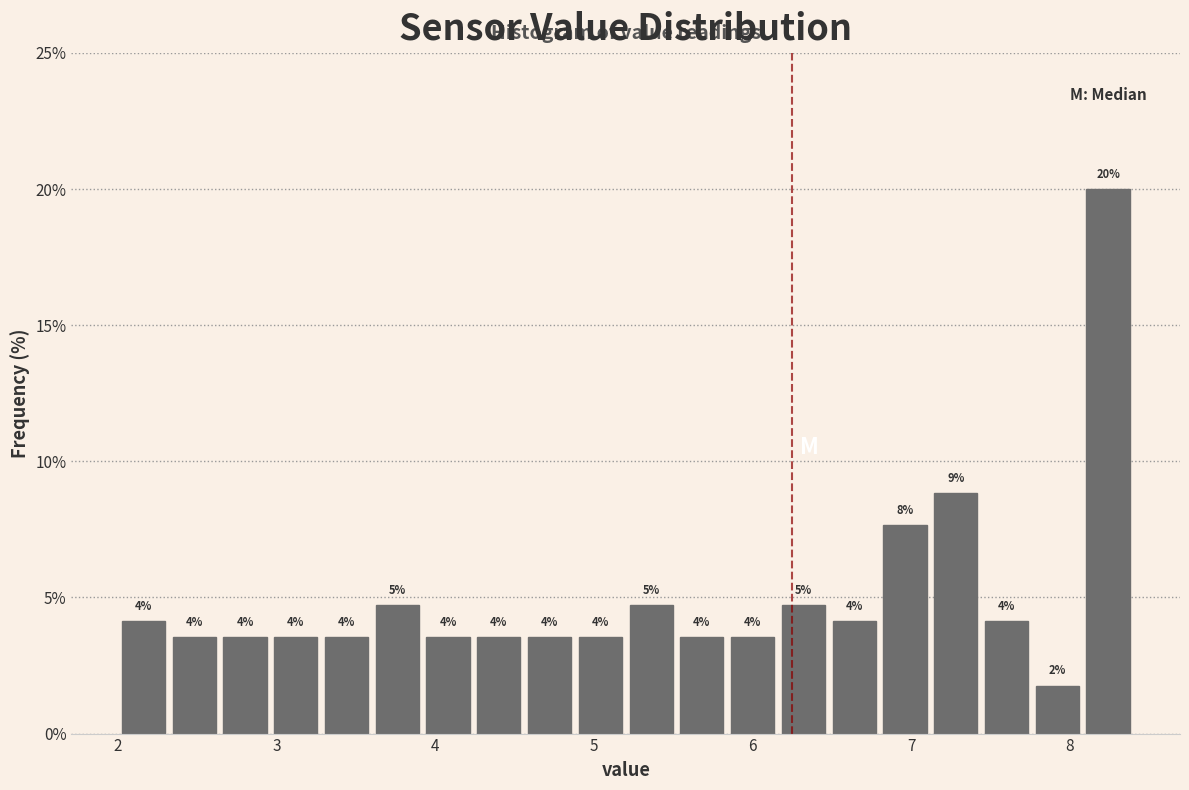

Around what value on the x-axis is the tallest bar? Give the approximate position of its centre, as read against the axis.

8.2